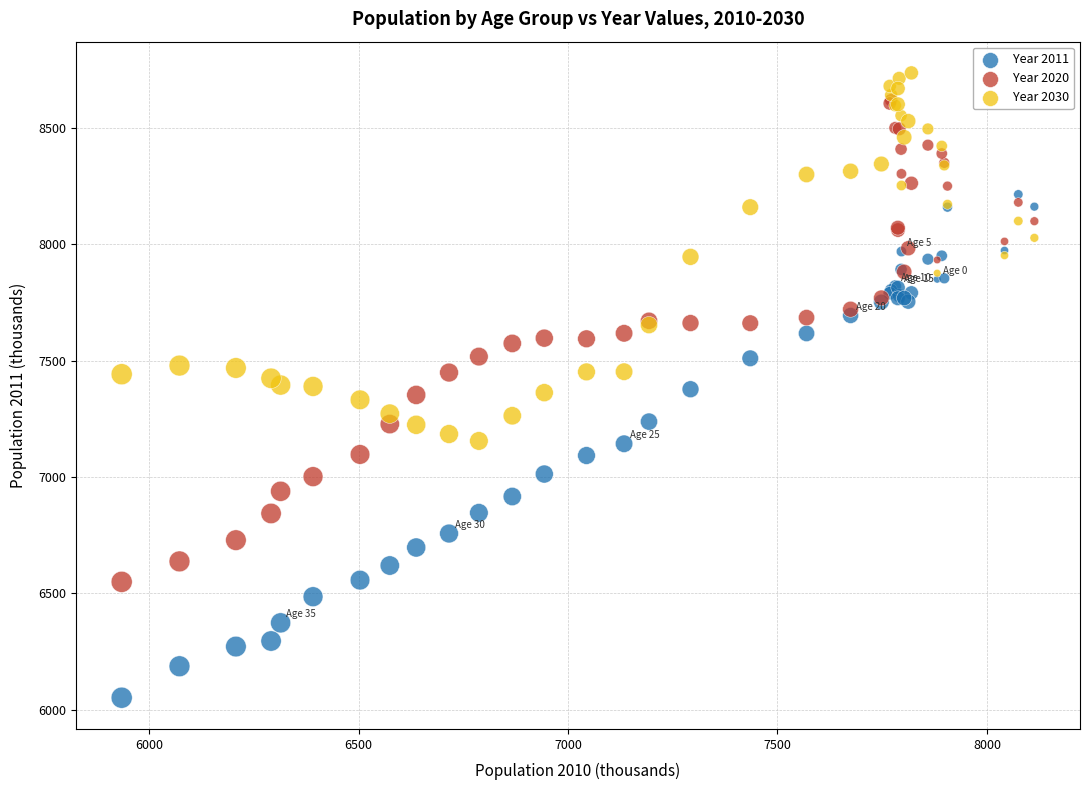

Which series contains the highest Y value?

Year 2030